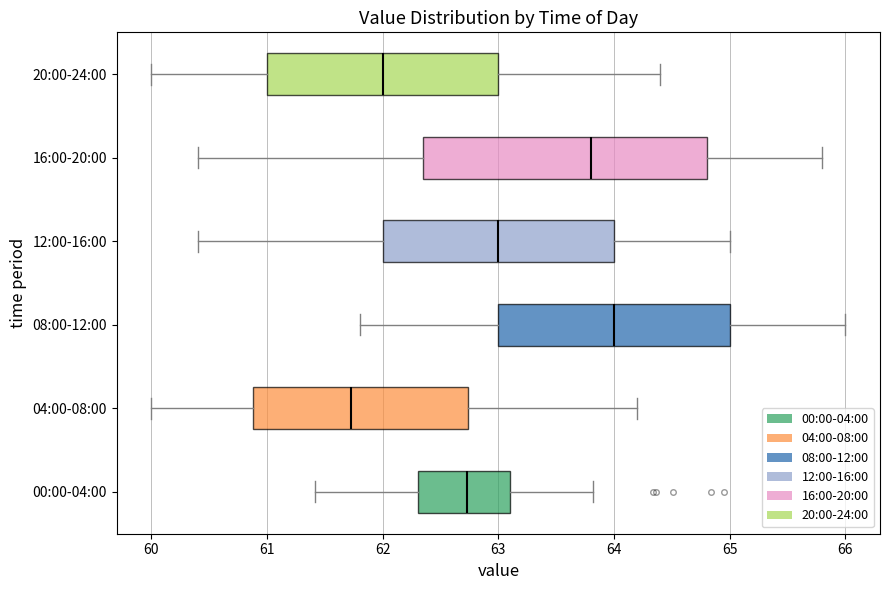

Reading bottom to top, read every box against the x-axis: the position of its median line, the range the box covers, and the ends of its whiskers. The values are not printed on the chart, so give them approximately, as read against the axis.

00:00-04:00: median 62.7, box 62.3 to 63.1, whiskers 61.4 to 63.8
04:00-08:00: median 61.7, box 60.9 to 62.7, whiskers 60.0 to 64.2
08:00-12:00: median 64.0, box 63.0 to 65.0, whiskers 61.8 to 66.0
12:00-16:00: median 63.0, box 62.0 to 64.0, whiskers 60.4 to 65.0
16:00-20:00: median 63.8, box 62.4 to 64.8, whiskers 60.4 to 65.8
20:00-24:00: median 62.0, box 61.0 to 63.0, whiskers 60.0 to 64.4